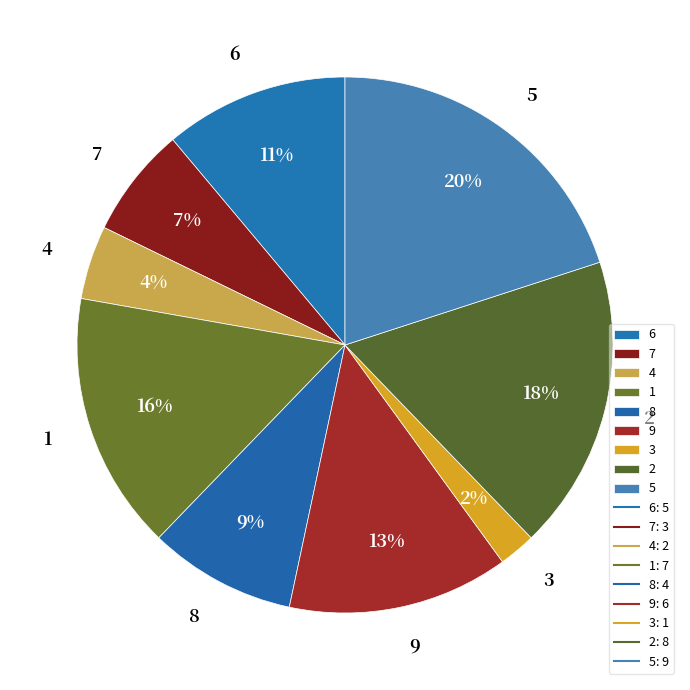

Do 4 and 7 together represent more than half of the pie?

No